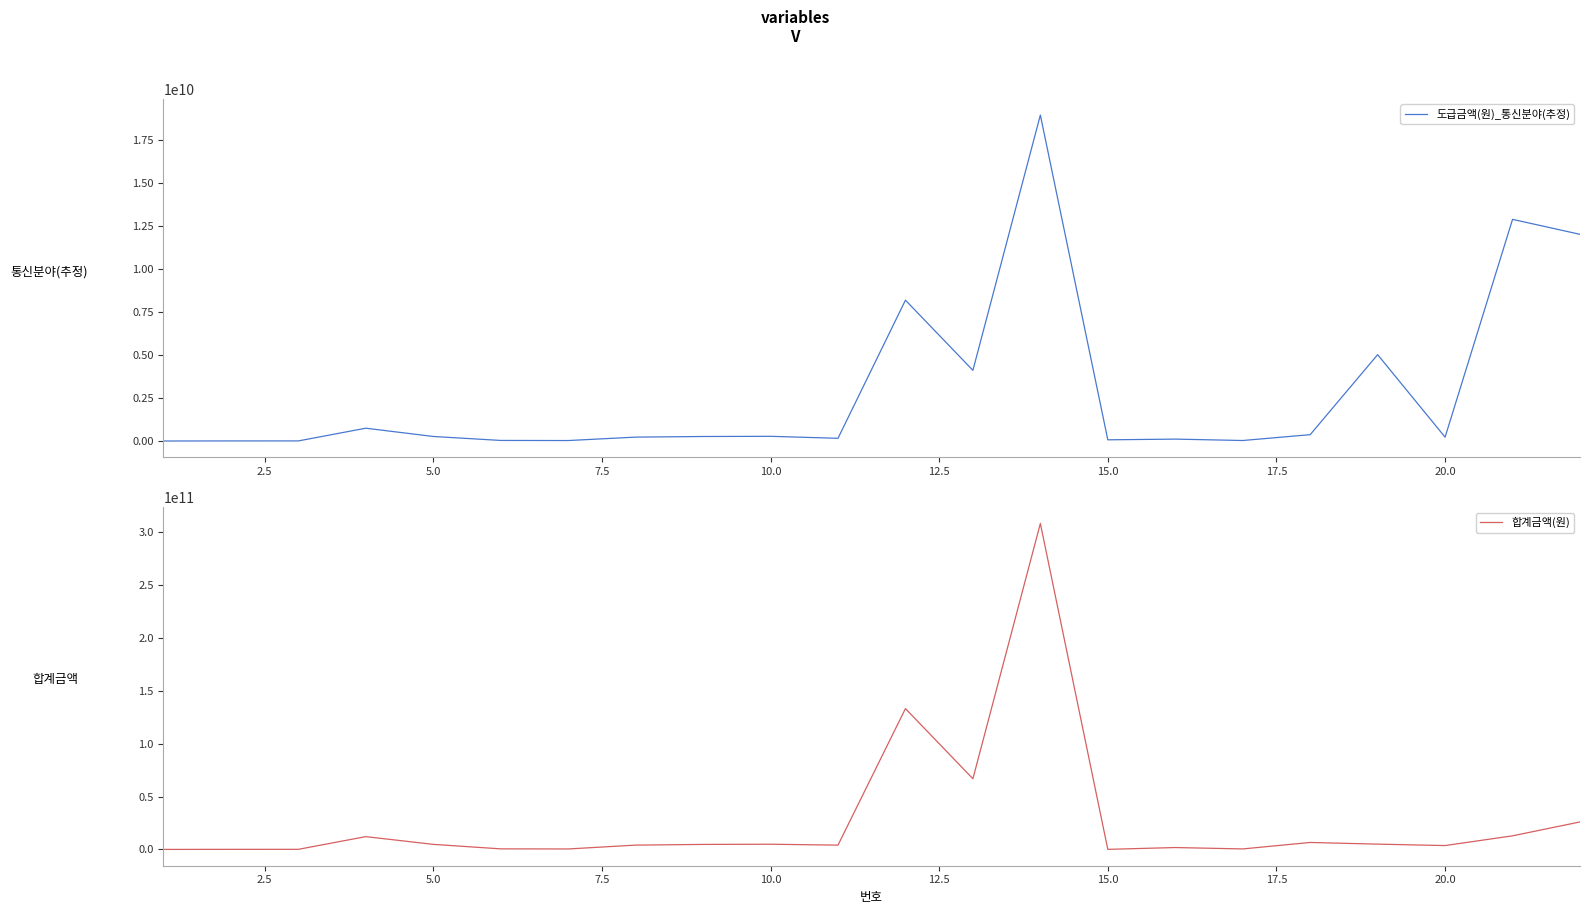

How many interior local valleys does the 도급금액(원)_통신분야(추정) series have?

6